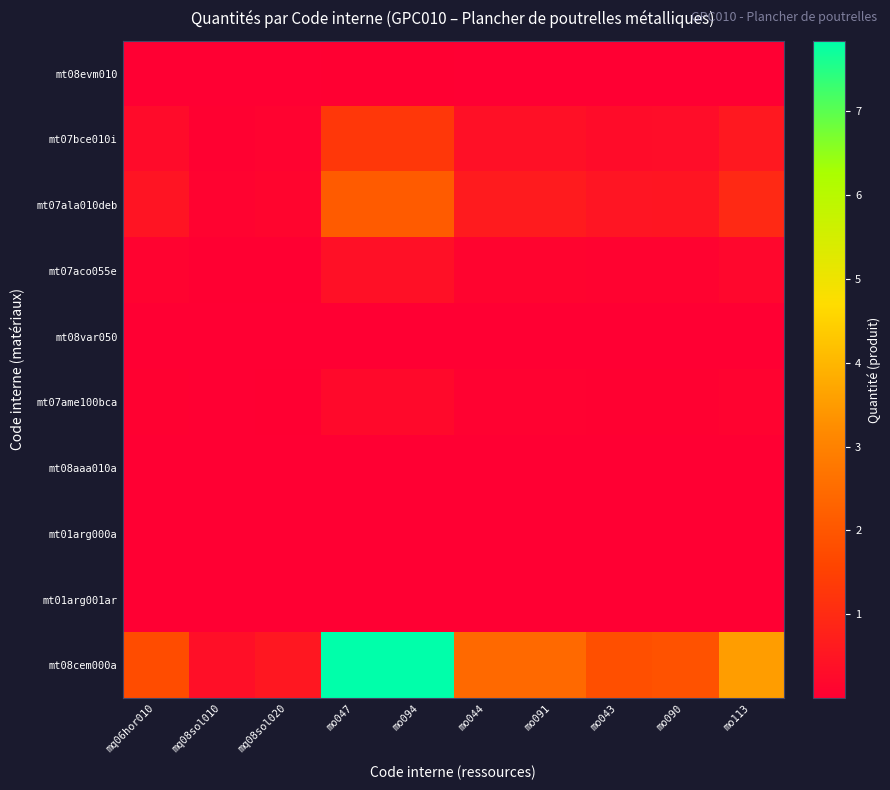

How many categories are shown in the chart?

10